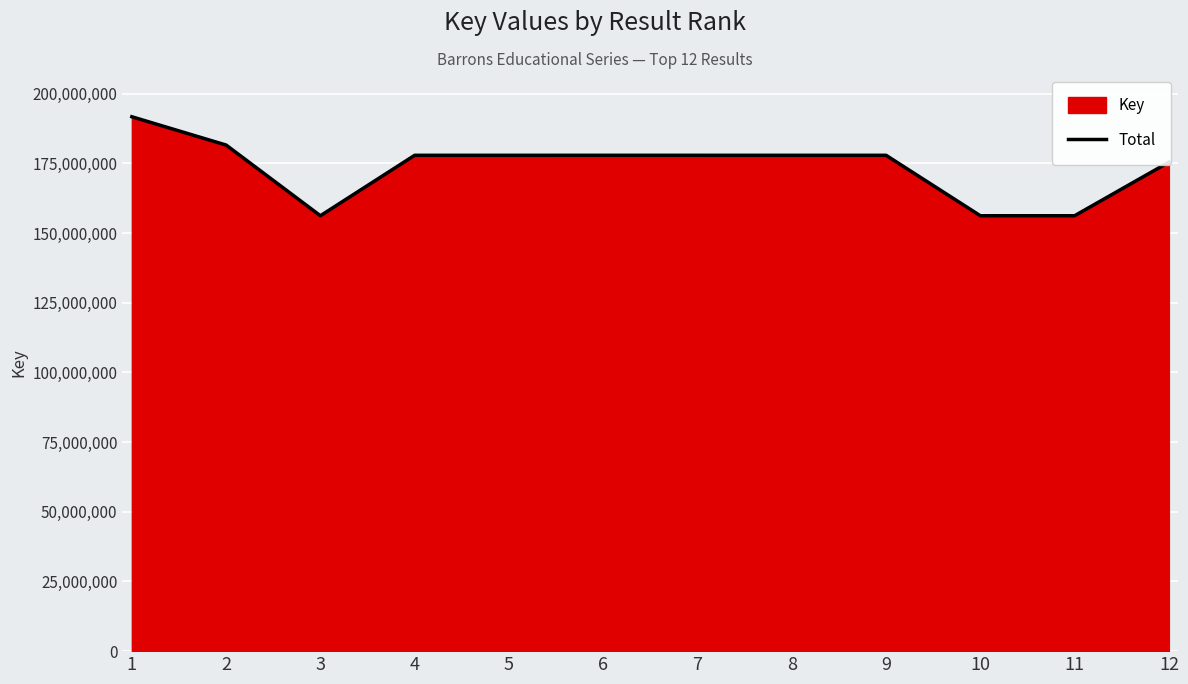

What is the approximate value at 11, to the nearest 50?

156240800